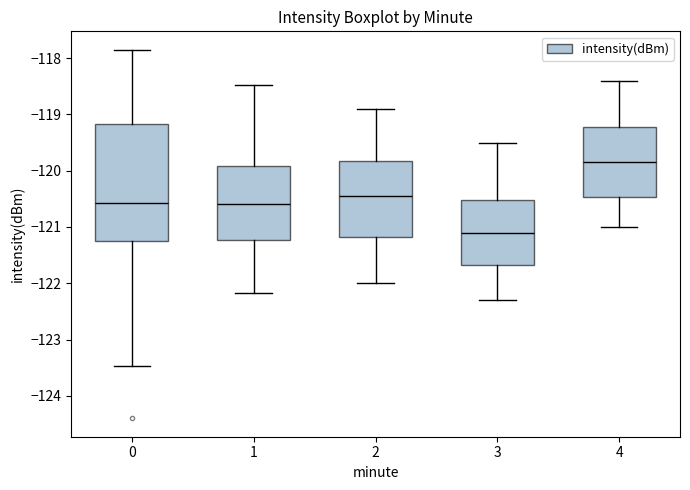

Where does the lower whisker of the box at x = 0 end on the y-axis? The values are not printed on the chart, so give them approximately, as read against the axis.

-123.5